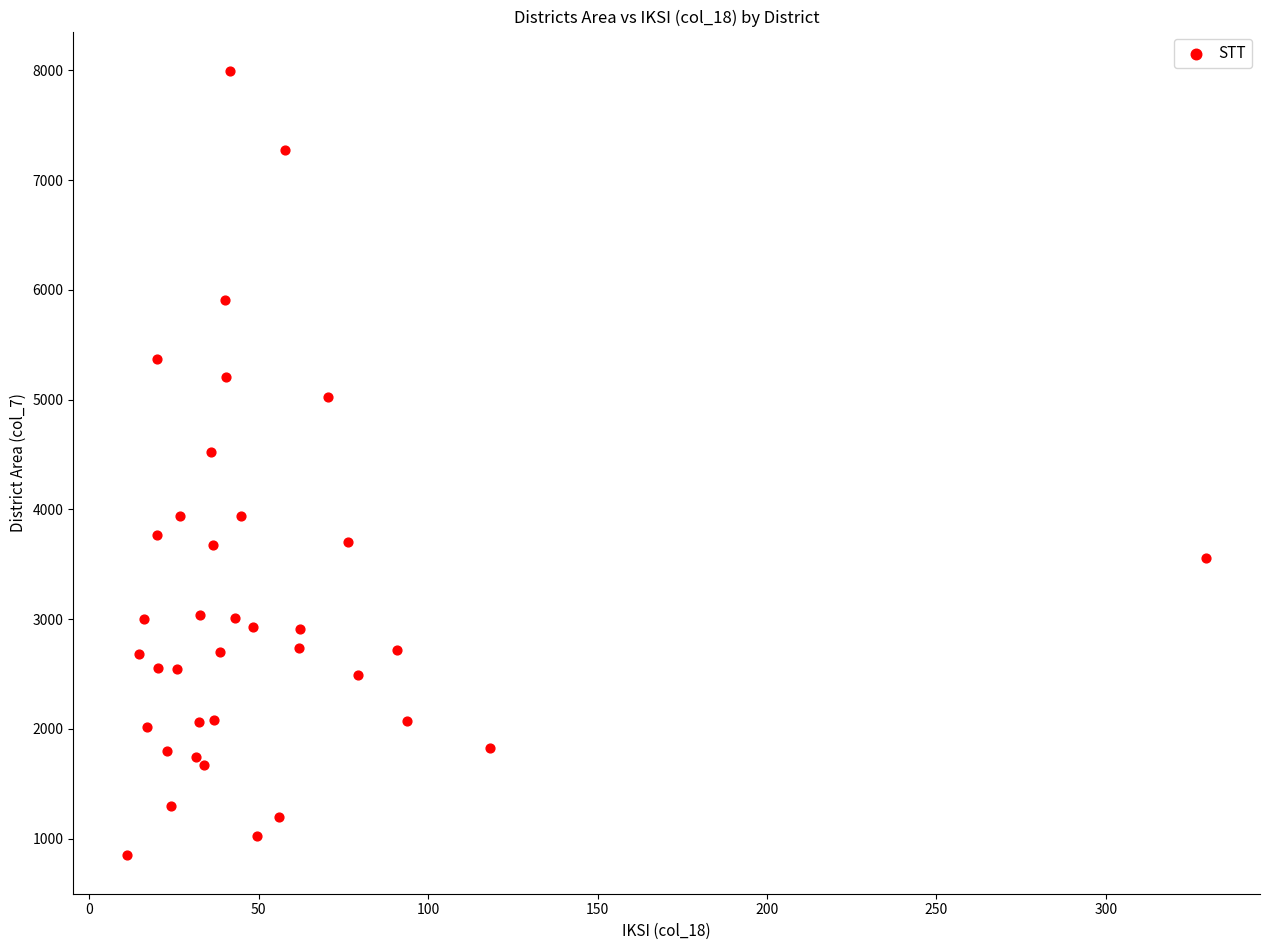

What Y value in the scatter plot is closest to 4426?

4524.0